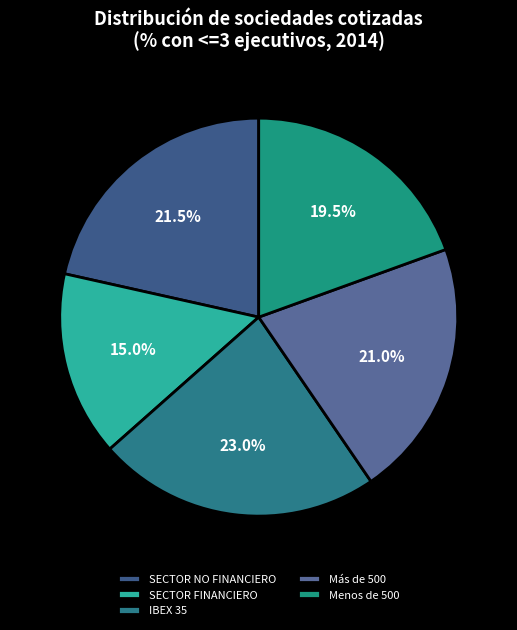

Does SECTOR FINANCIERO represent more than half of the total?

No